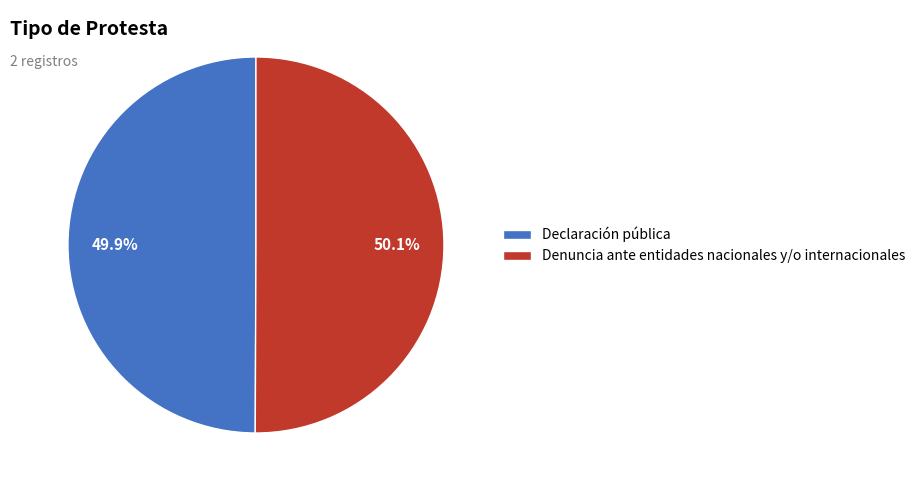

What is the ratio of the value at Denuncia ante entidades nacionales y/o internacionales to the value at Declaración pública?

1.0